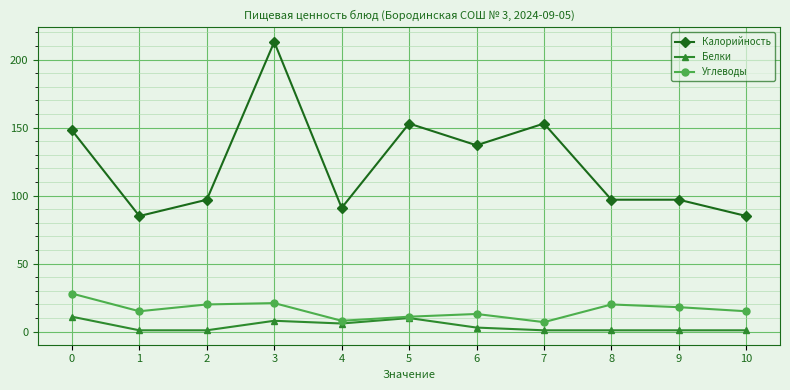

True or false: Белки and Калорийность cross at least once.

False